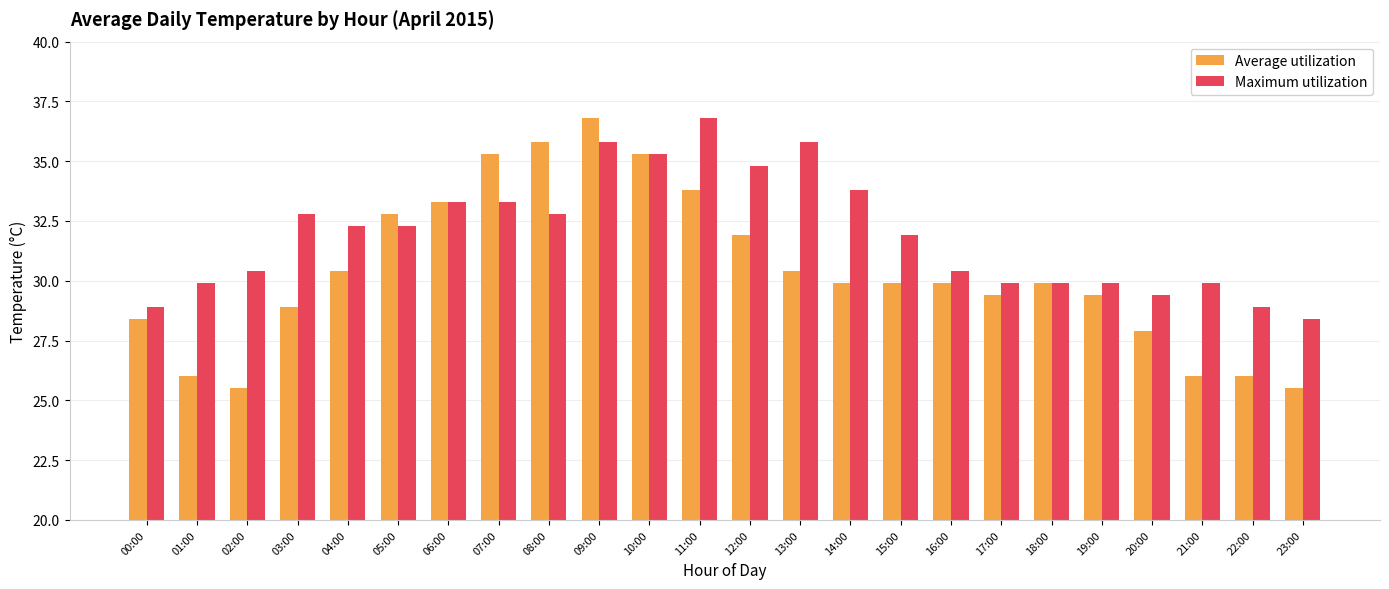

Reading left to right, what are all the values shown in this chart?

Average utilization: 28.4	26.0	25.5	28.9	30.4	32.8	33.3	35.3	35.8	36.8	35.3	33.8	31.9	30.4	29.9	29.9	29.9	29.4	29.9	29.4	27.9	26.0	26.0	25.5
Maximum utilization: 28.9	29.9	30.4	32.8	32.3	32.3	33.3	33.3	32.8	35.8	35.3	36.8	34.8	35.8	33.8	31.9	30.4	29.9	29.9	29.9	29.4	29.9	28.9	28.4